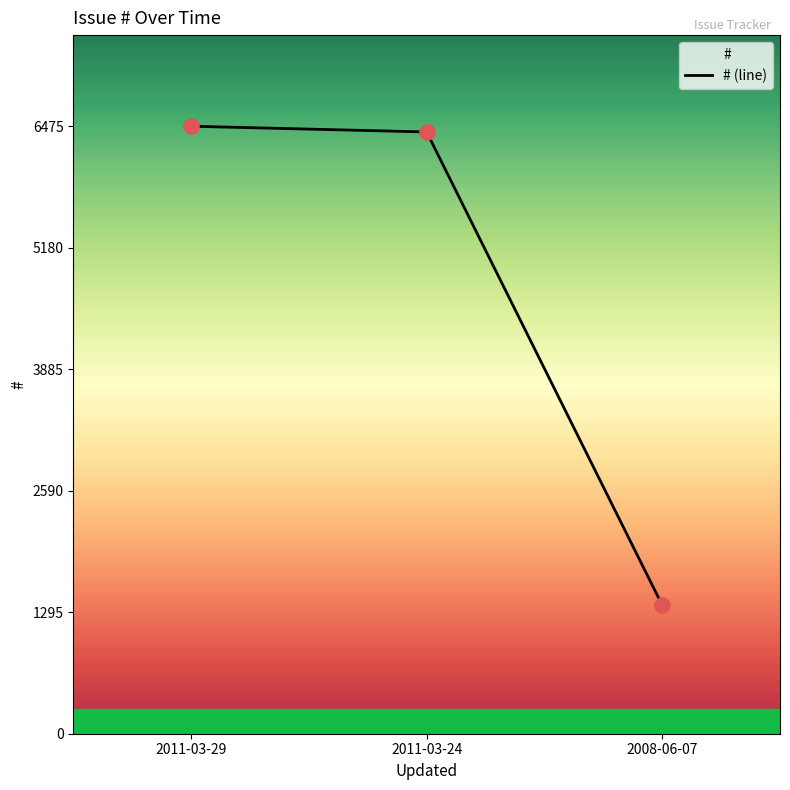

What is the change in value from 2011-03-24 to 2008-06-07?

-5044